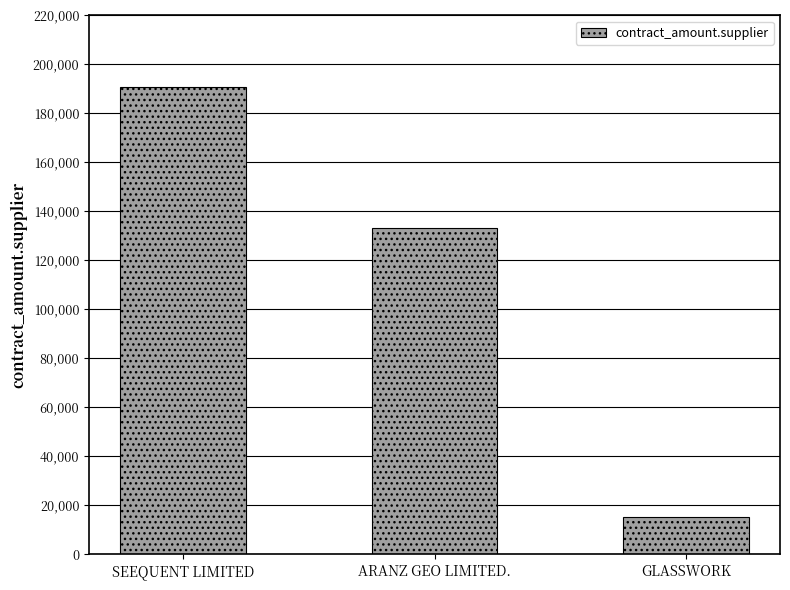

What value does the data have at SEEQUENT LIMITED, to the nearest 50?

190800